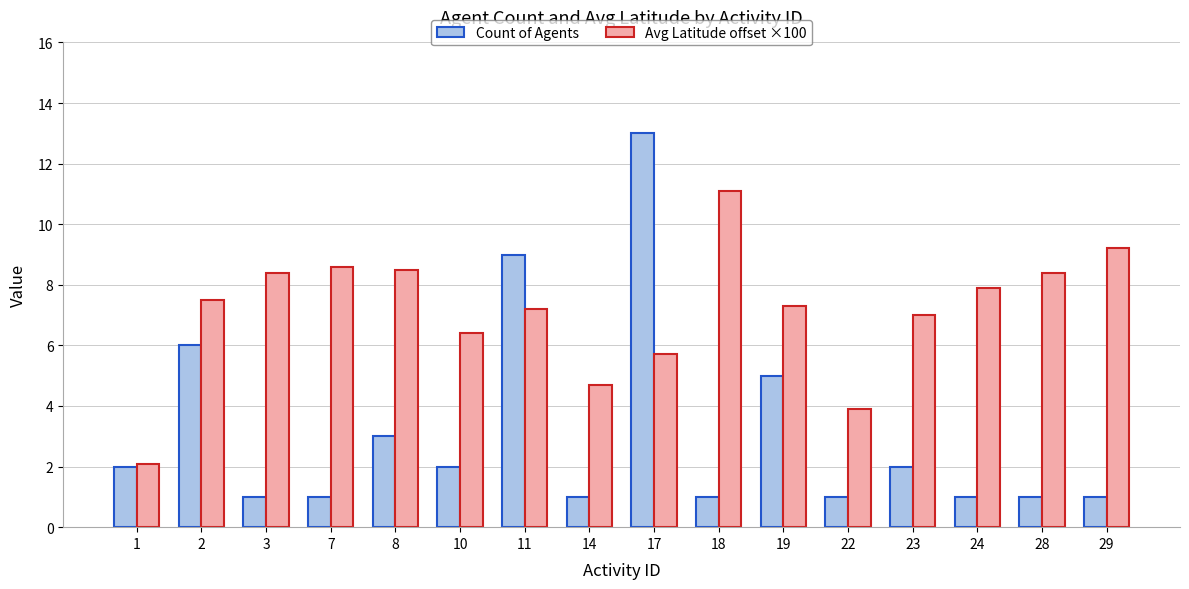

Reading right to left, extract all data points from this chart.

Count of Agents: 1.0	1.0	1.0	2.0	1.0	5.0	1.0	13.0	1.0	9.0	2.0	3.0	1.0	1.0	6.0	2.0
Avg Latitude offset ×100: 9.2	8.4	7.9	7.0	3.9	7.3	11.1	5.7	4.7	7.2	6.4	8.5	8.6	8.4	7.5	2.1